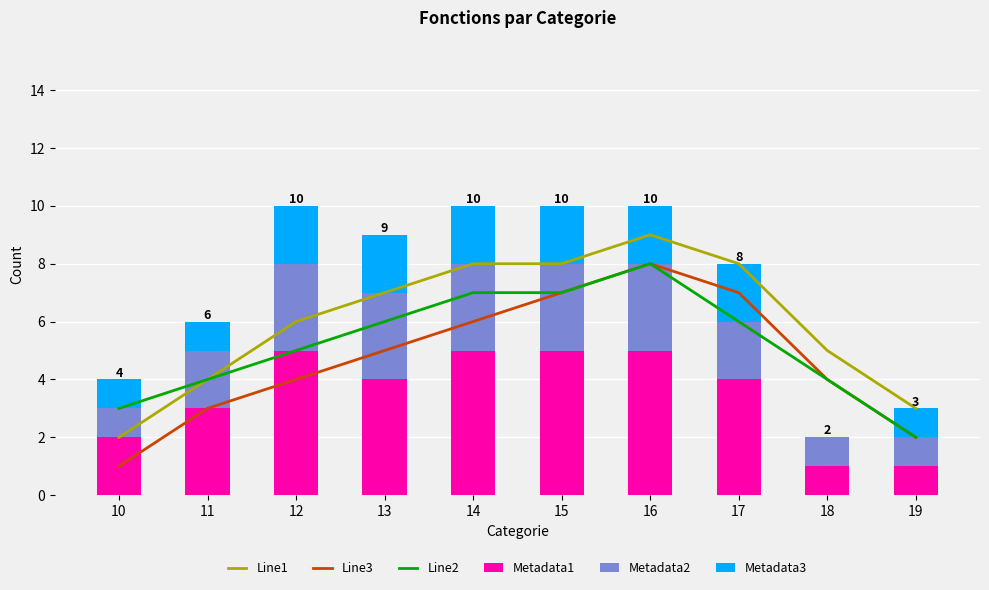

Rank the categories by Metadata3 value from highest to lowest.

12, 13, 14, 15, 16, 17, 10, 11, 19, 18